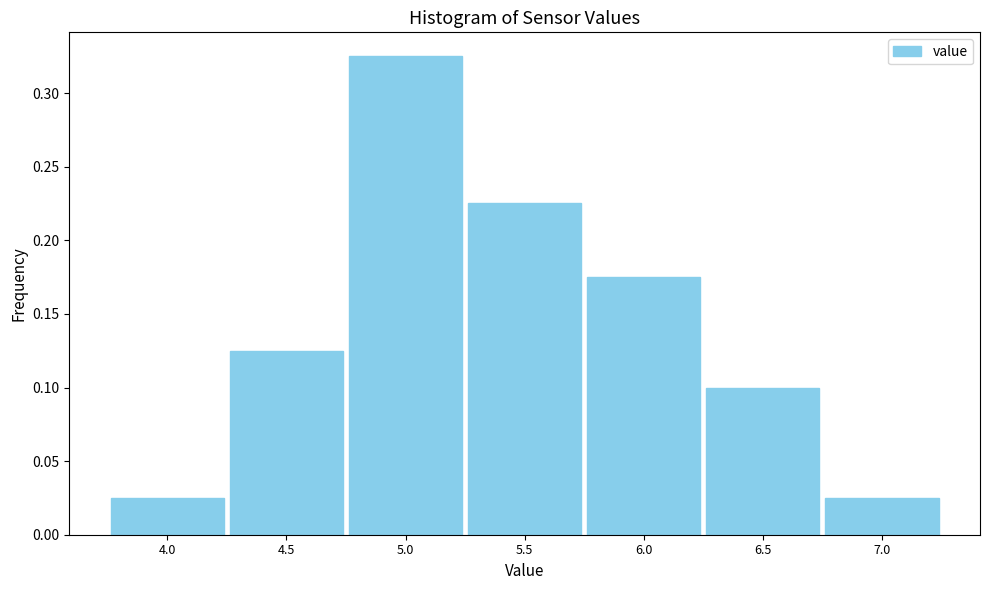

Which label corresponds to the largest value in the chart?

5.0